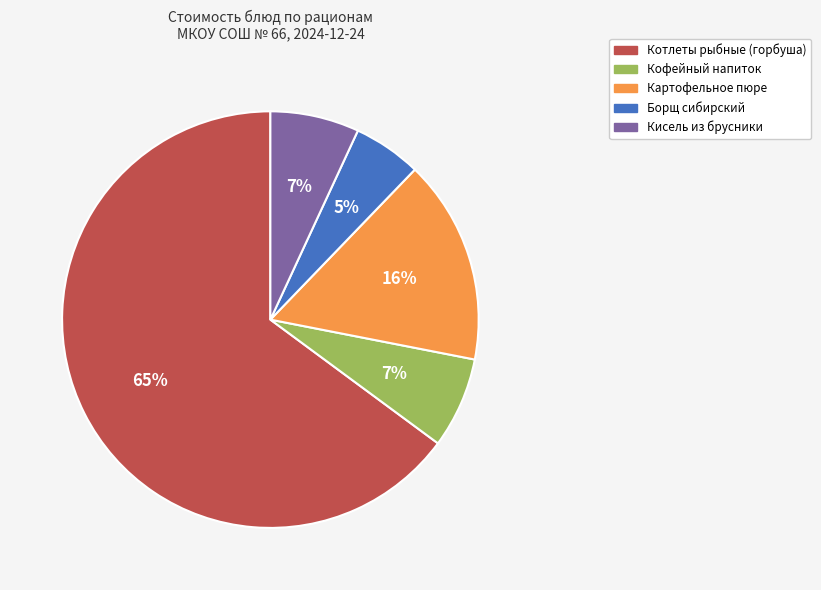

To the nearest percent, what is the average slice percentage?

20%